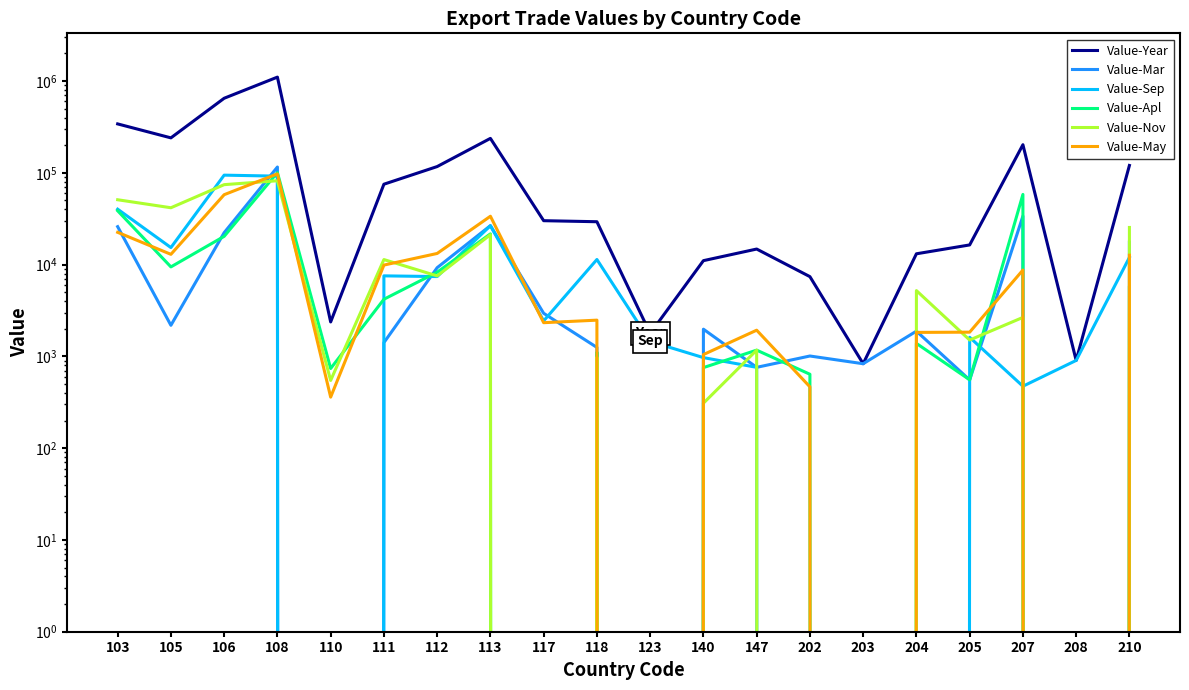

How many lines are shown in the chart?

6